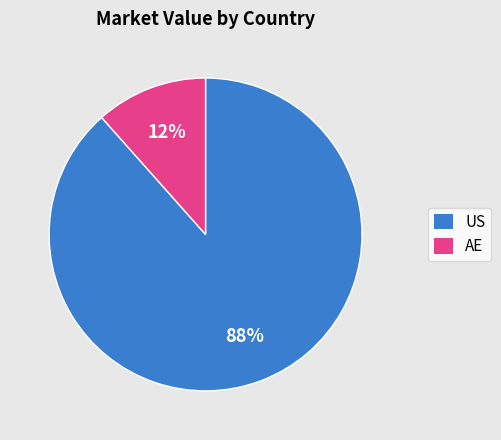

Is there any slice that represents more than half of the pie?

Yes